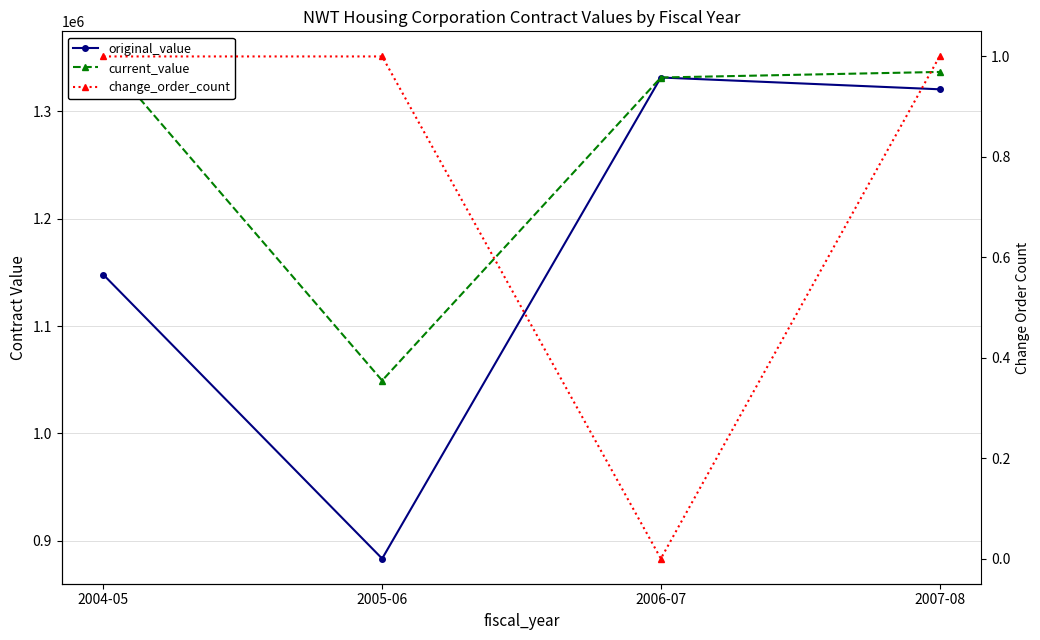

Which series has the widest spread of values?

original_value